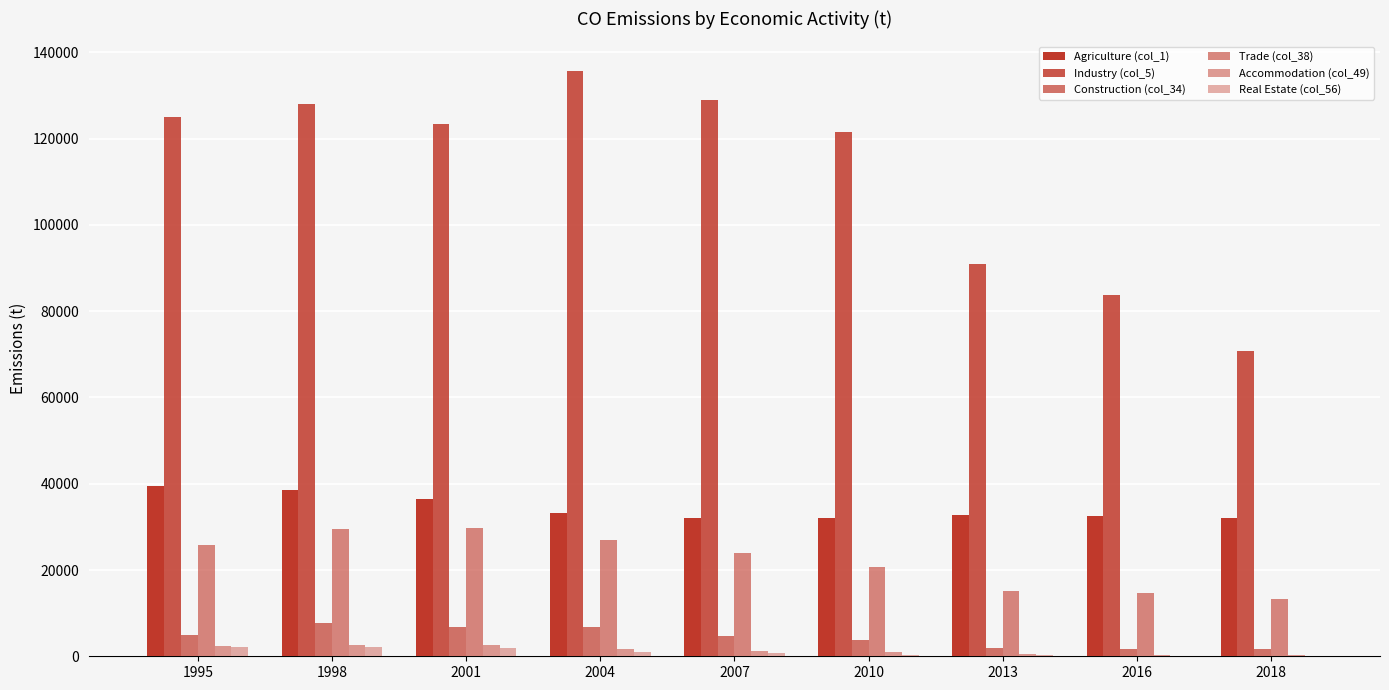

How many distinct data groups are displayed?

6